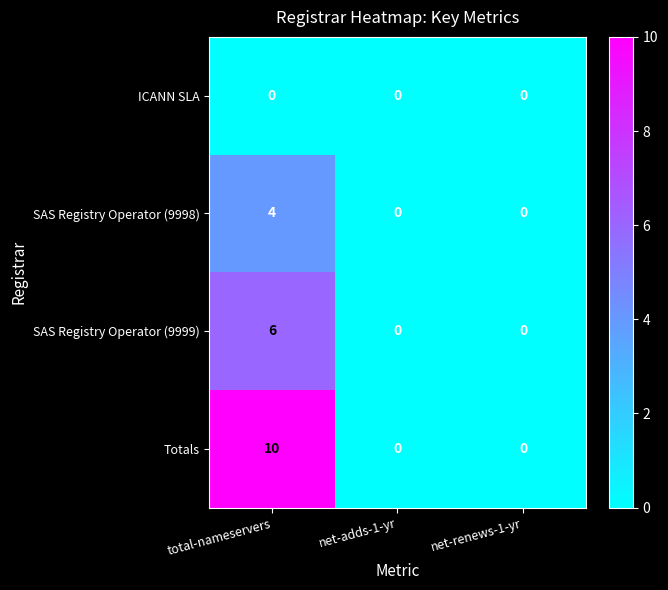

What is the maximum value shown in the chart?

10